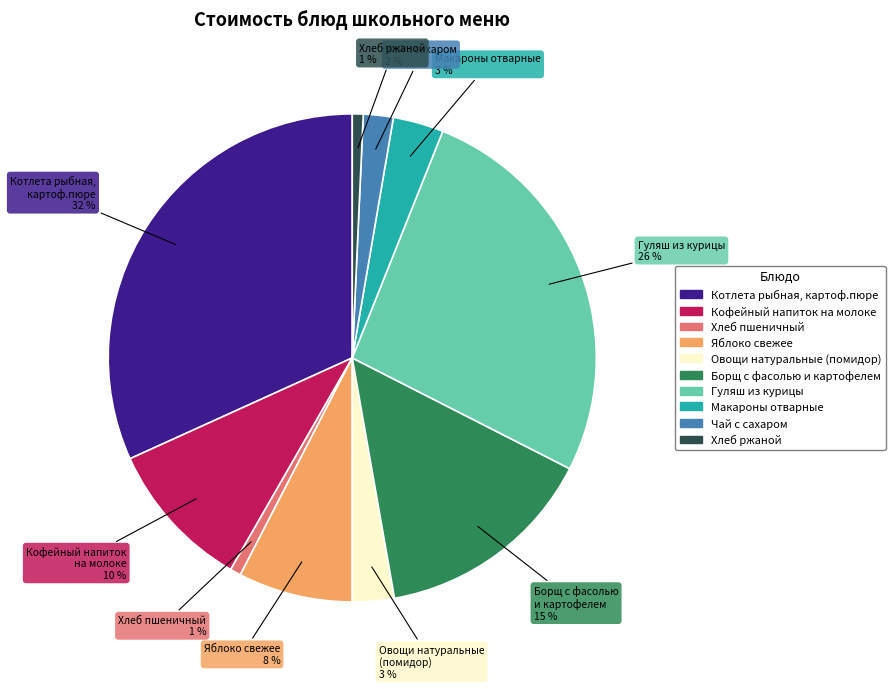

True or false: Гуляш из курицы accounts for 34% of the total.

False